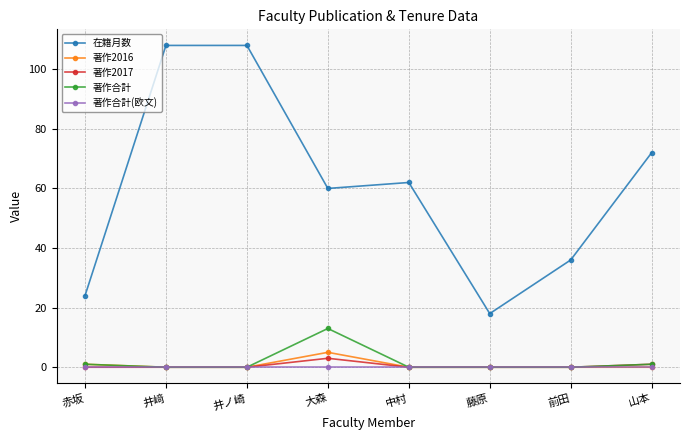

True or false: 在籍月数 has more than 2 points higher than both neighbors.

False